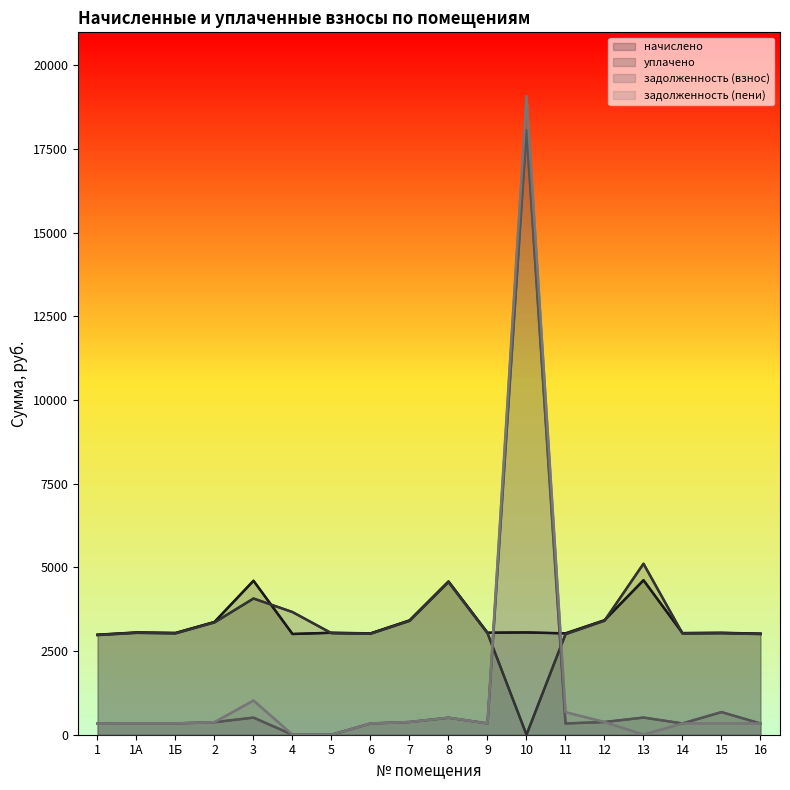

What position from the left is 6?

8